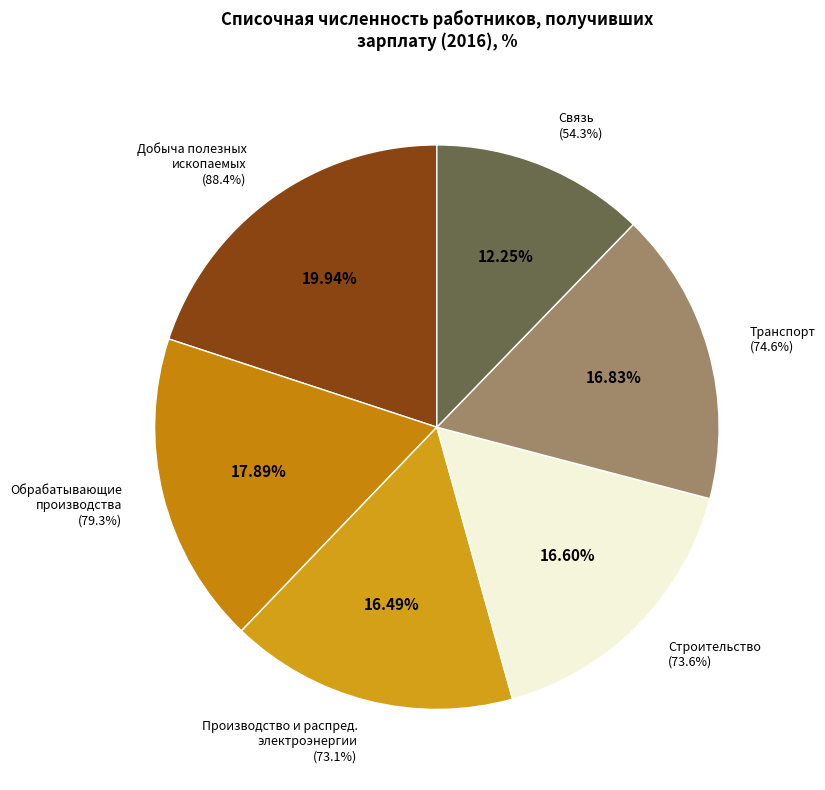

How many slices are in this pie chart?

6